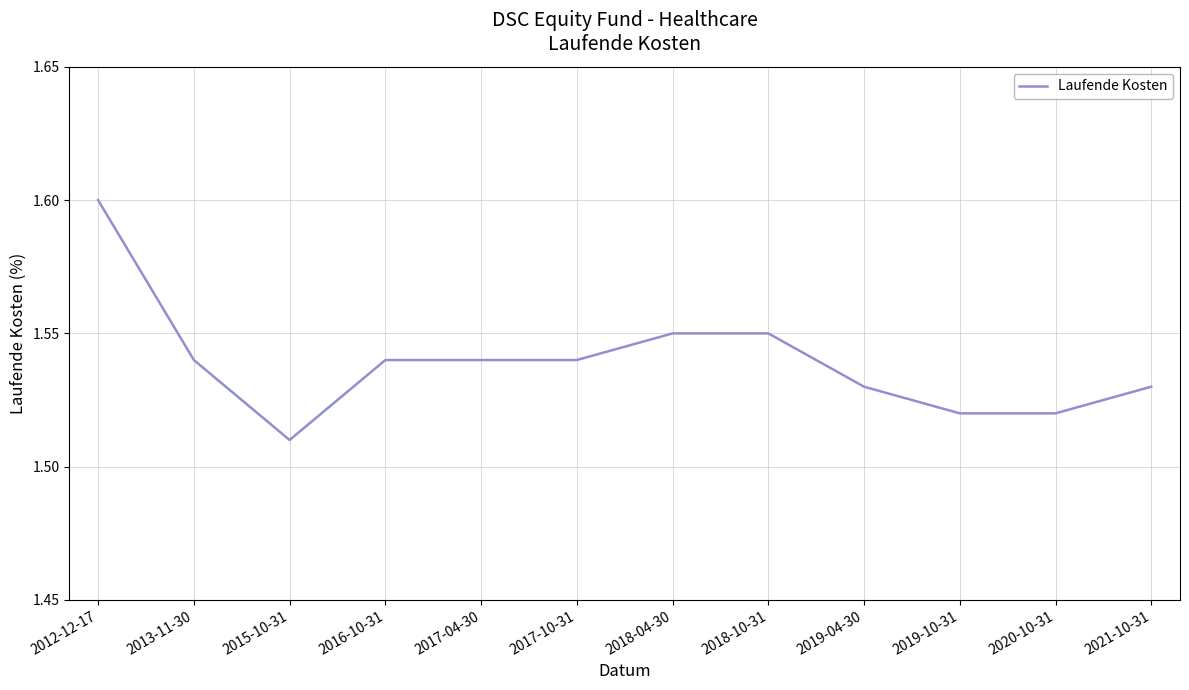

Which label corresponds to the largest value in the chart?

2012-12-17